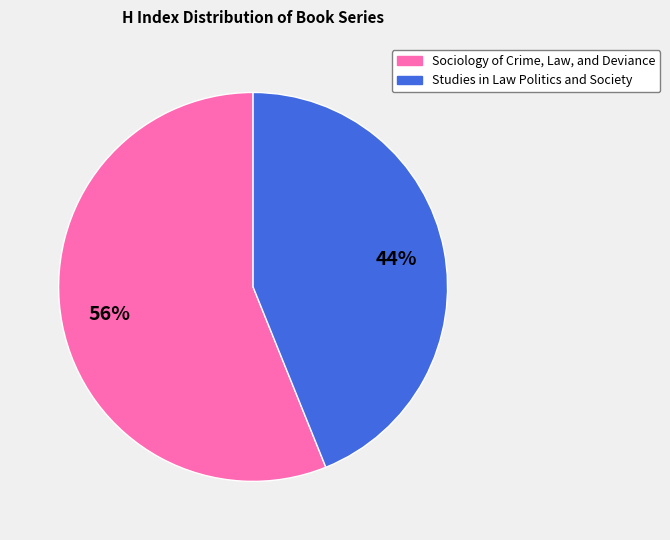

Does any single category account for the majority?

Yes